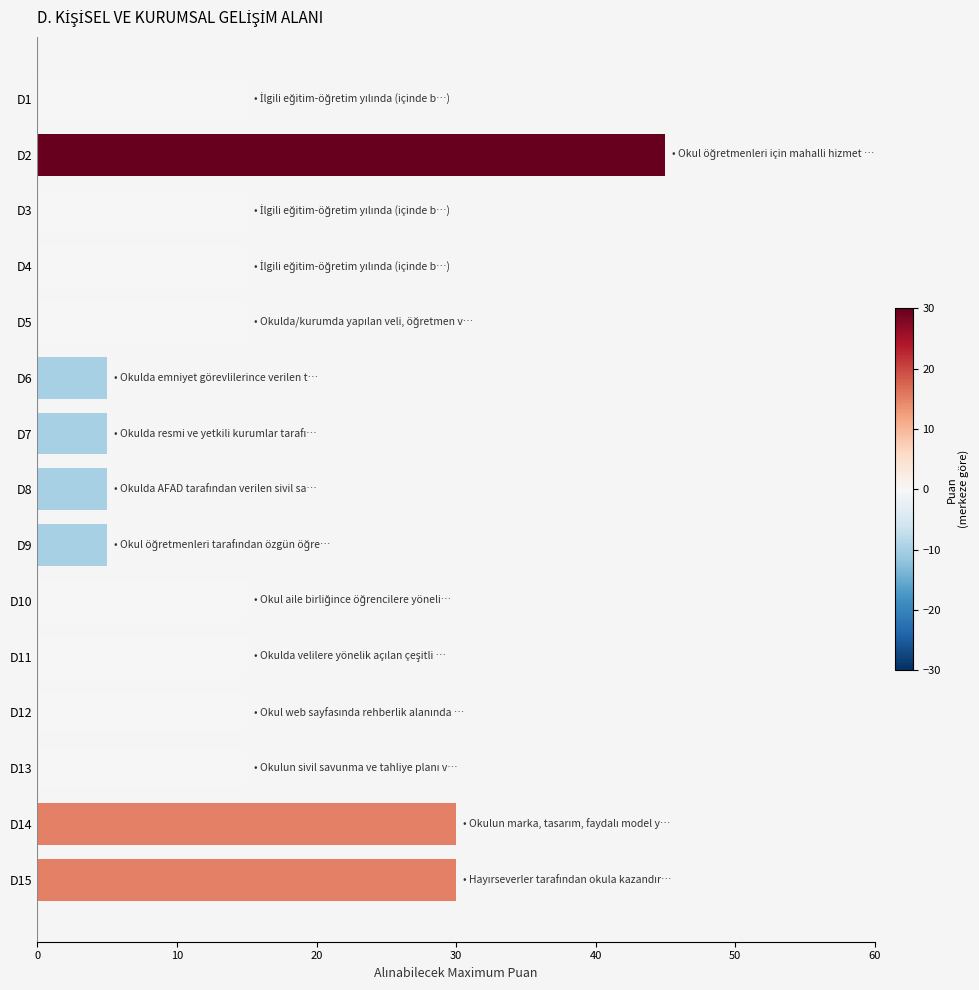

The chart shows a value of 11 at D2. True or false?

False